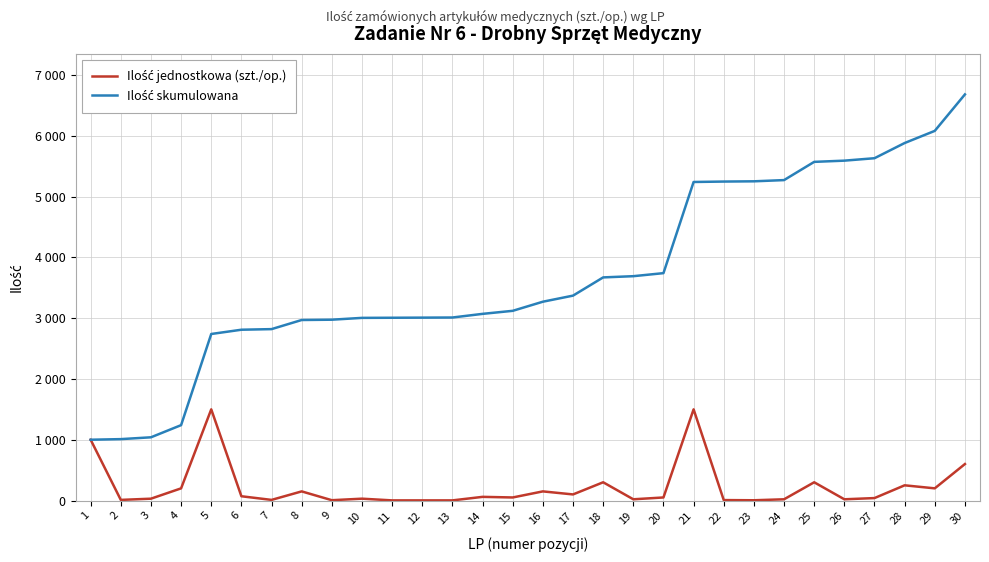

Does the chart have visible grid lines?

Yes